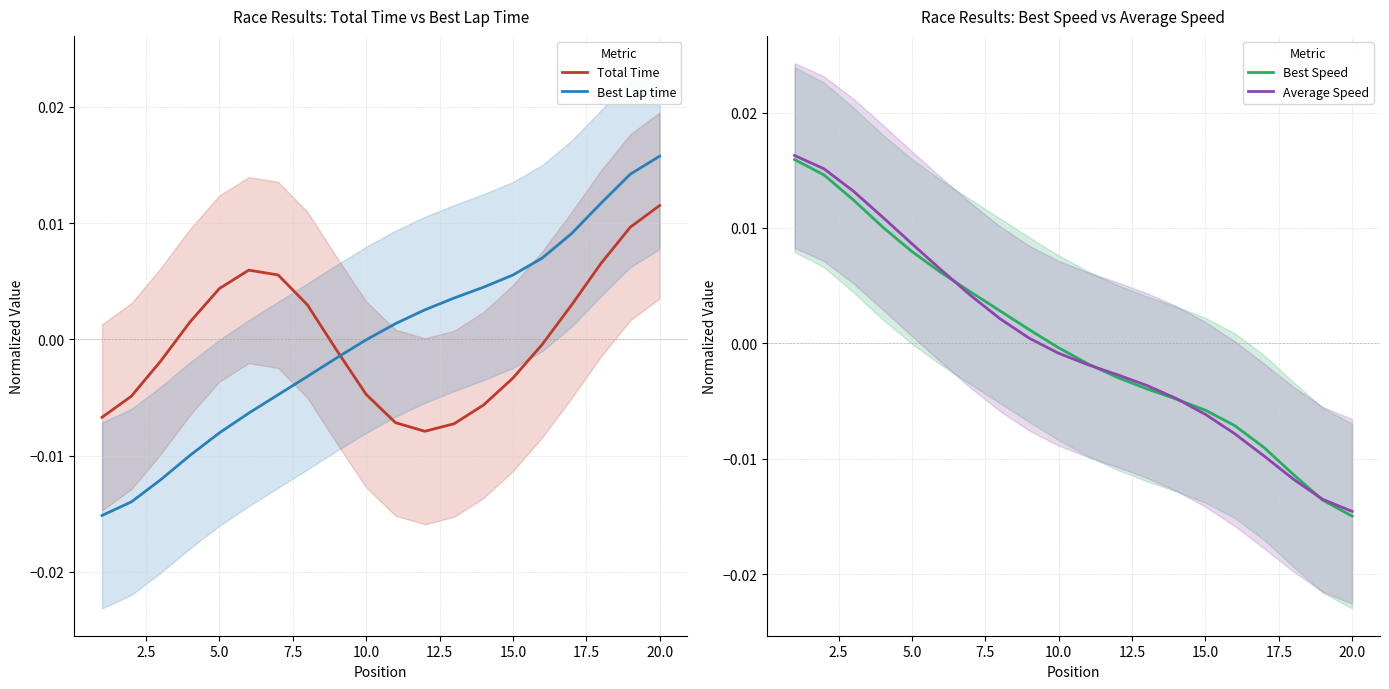

Does the chart have visible grid lines?

Yes